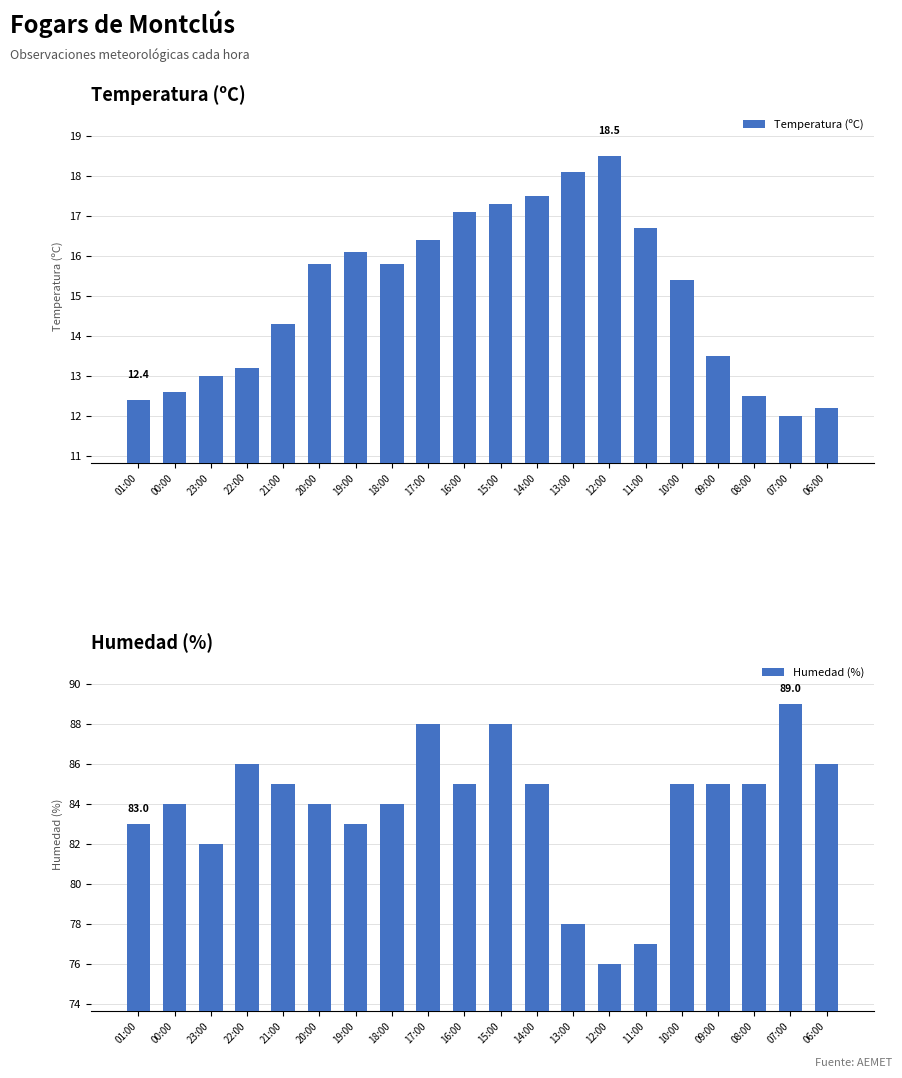

Which series has the largest range (max minus min)?

Humedad (%)